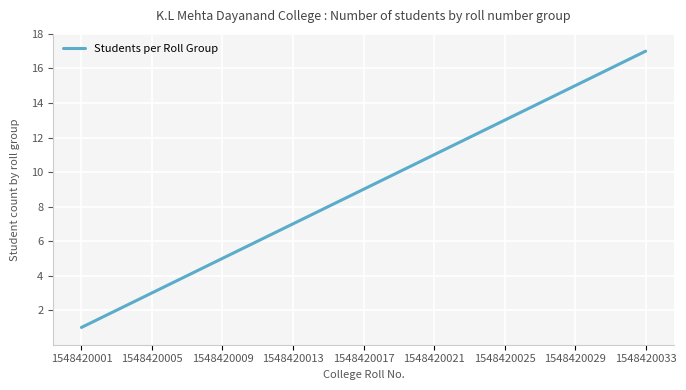

What is the greatest value displayed?

17